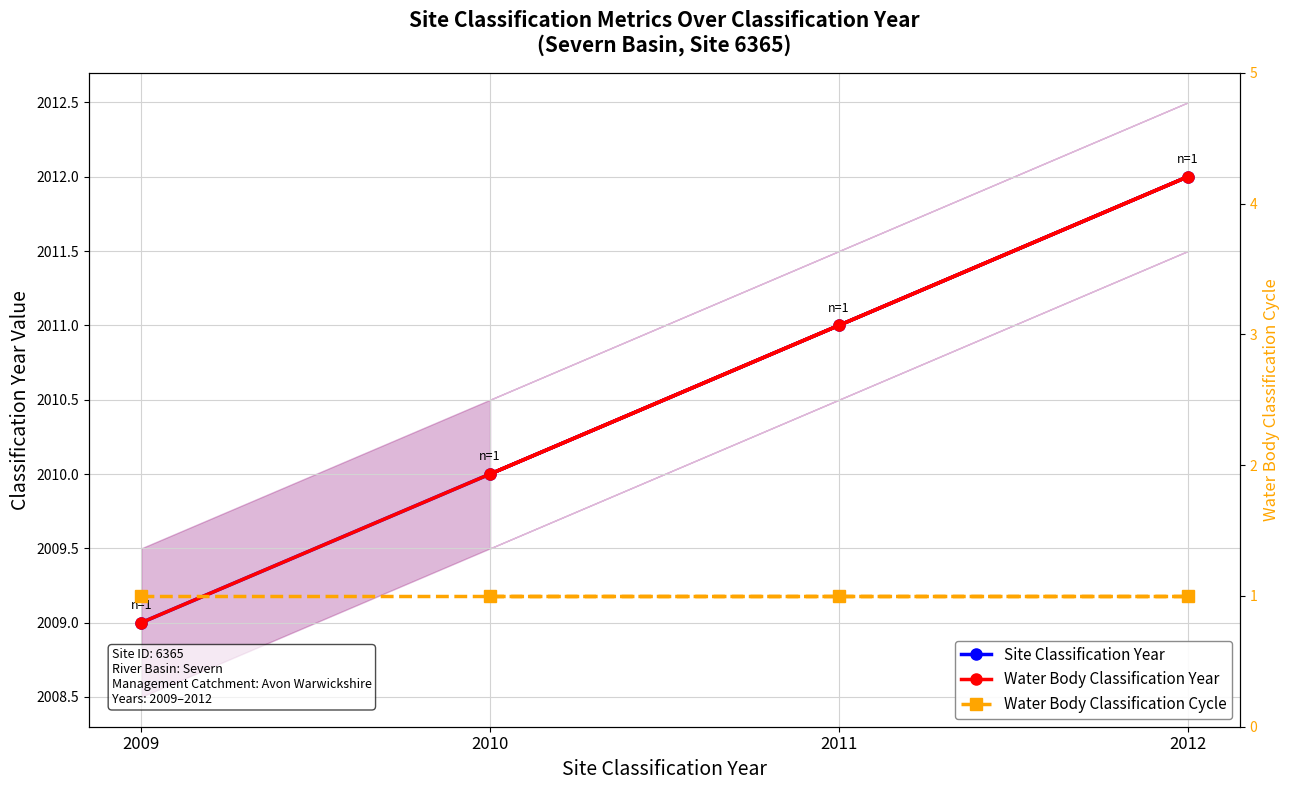

True or false: Water Body Classification Year and Site Classification Year cross at least once.

False